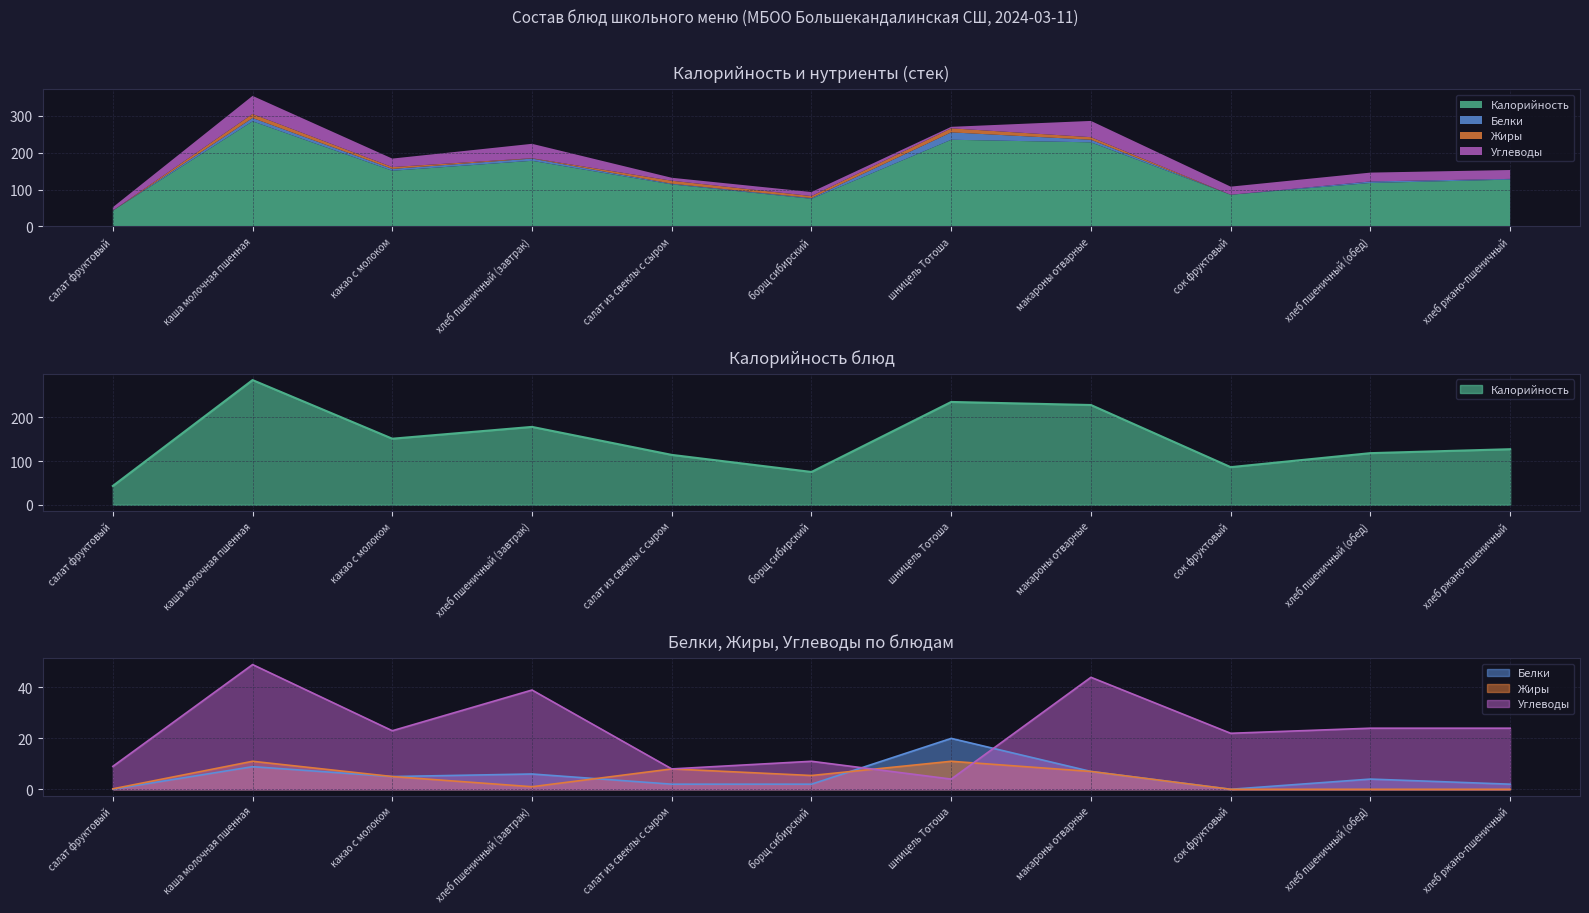

Where does the Углеводы series first go above 23?

каша молочная пшенная